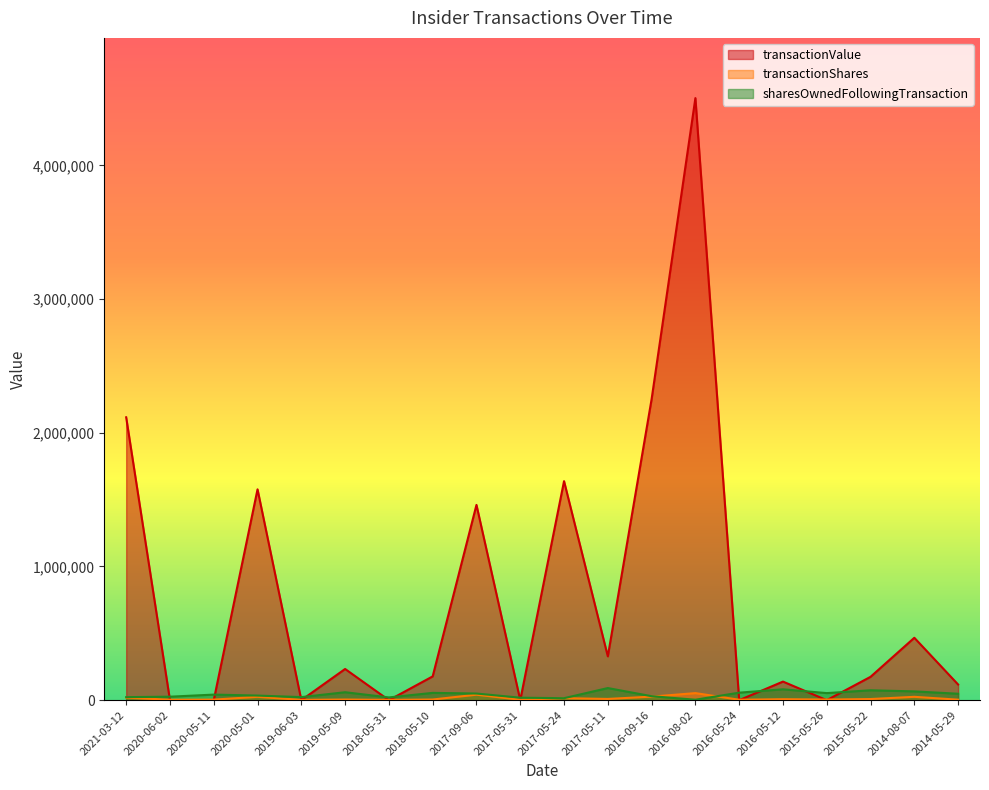

Is the value of transactionValue at 2020-05-01 greater than the value of transactionShares at 2019-05-09?

Yes